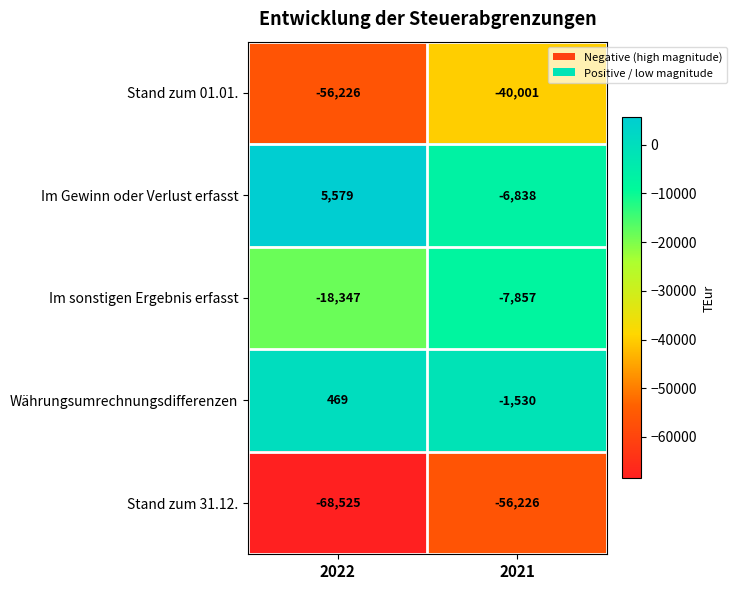

What is the greatest value displayed?

5579